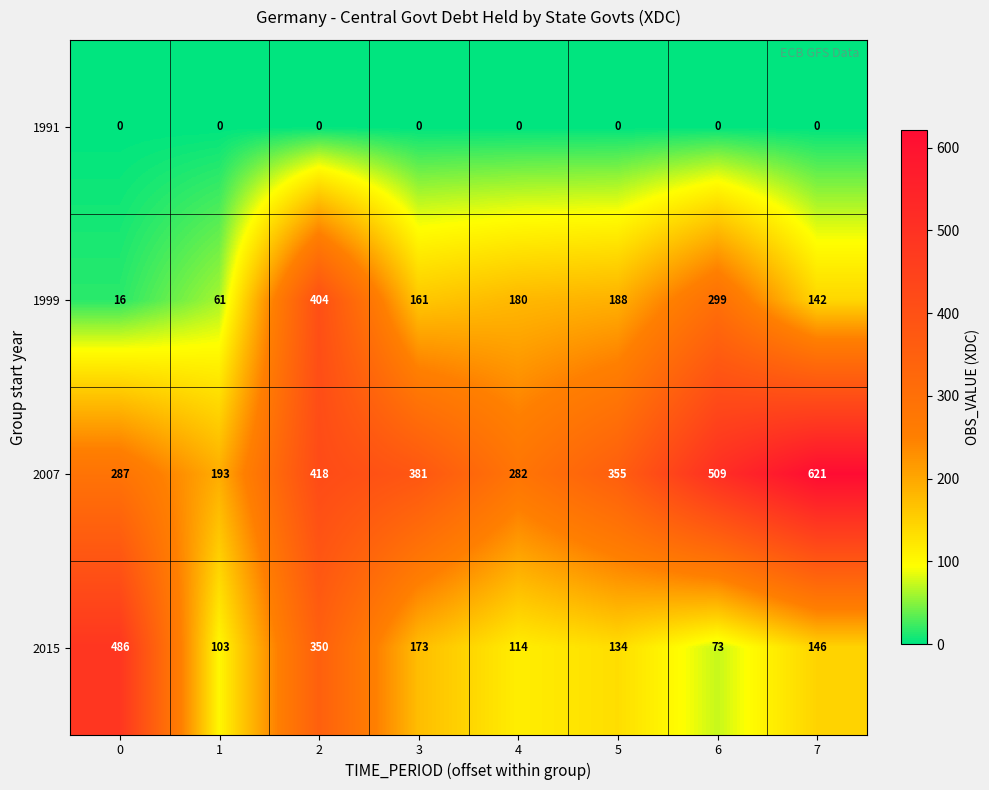

Is the value of 2015 at 3 greater than the value of 1999 at 3?

Yes